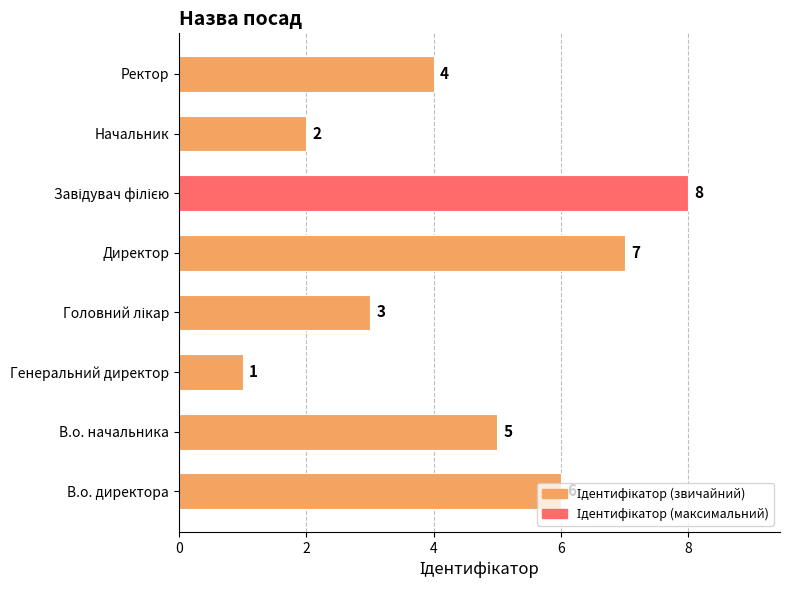

Is it true that the value at Начальник is 3?

False